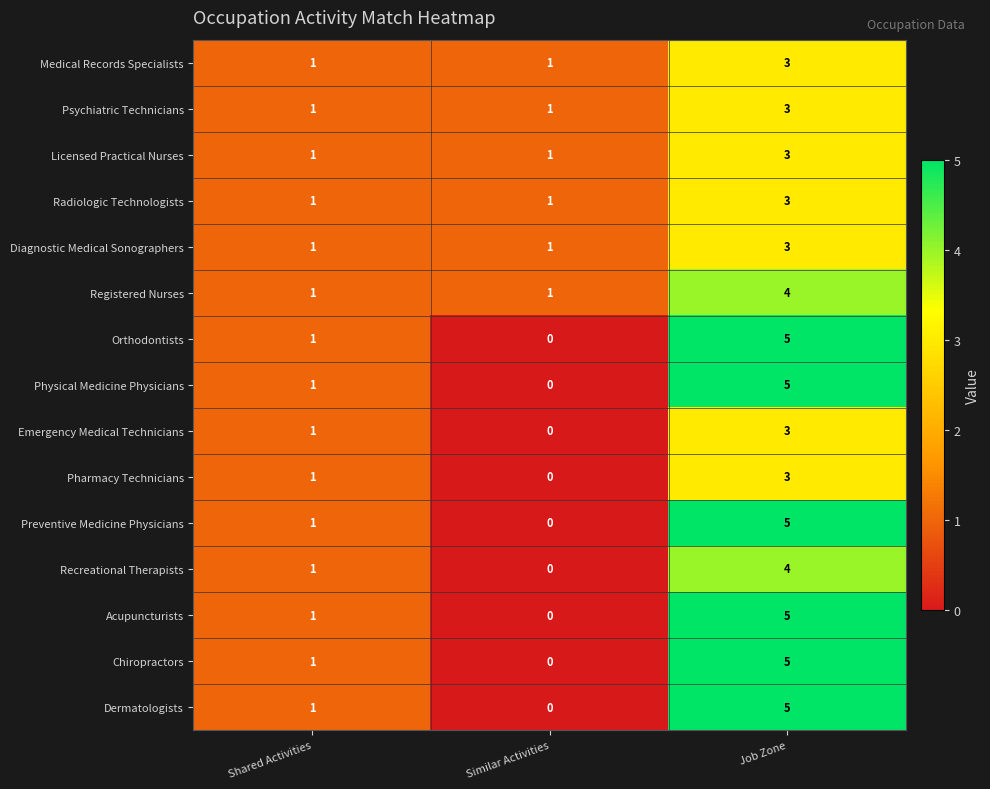

At how many categories does at least one series exceed 3?

1